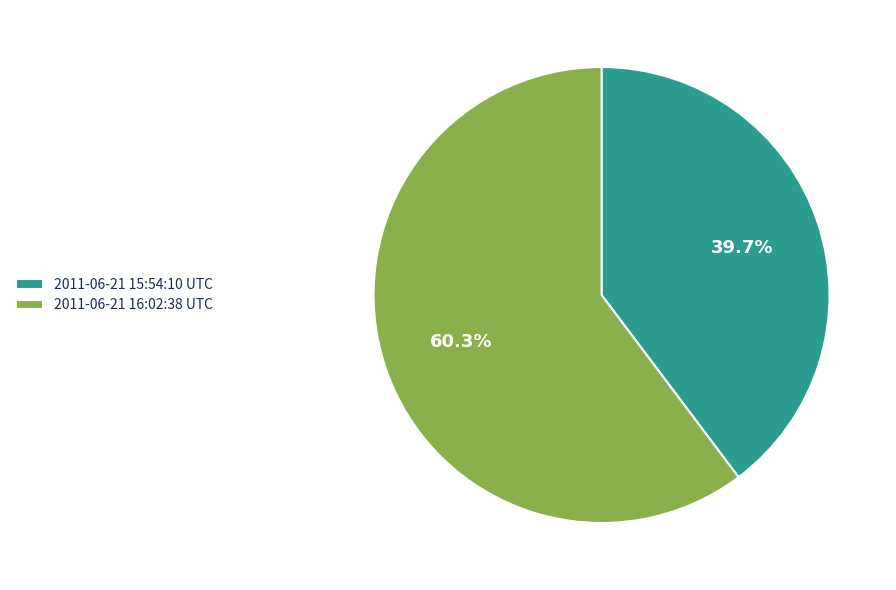

What percentage is the 2011-06-21 16:02:38 UTC slice, to the nearest percent?

60%